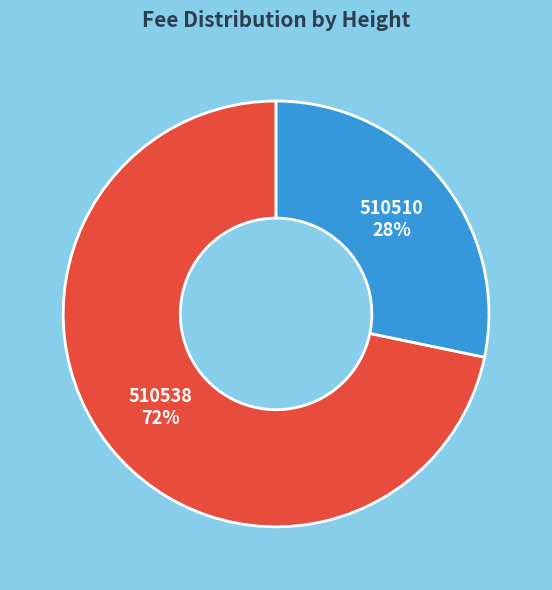

Is there a majority slice in this chart?

Yes